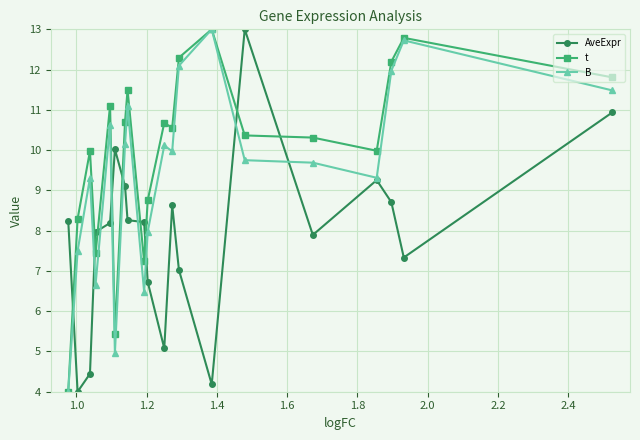

What is the value of the t point at the 6th from the left?

5.4